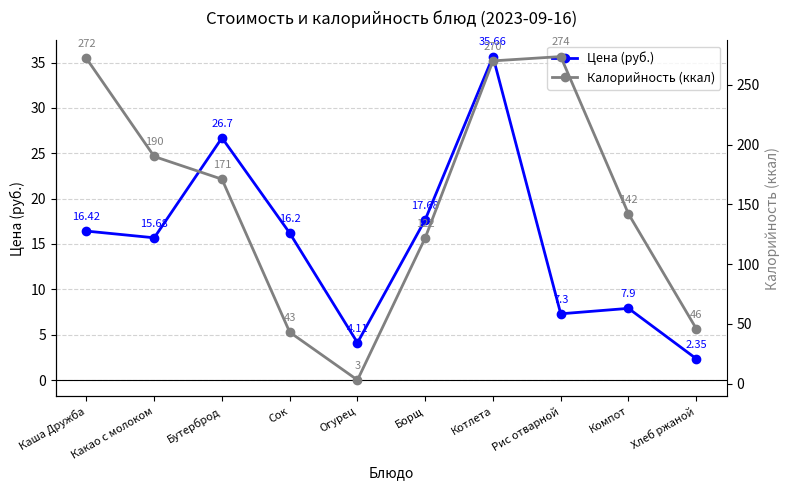

Reading left to right, list all the values displayed in this chart.

Цена (руб.): 16.4	15.7	26.7	16.2	4.1	17.7	35.7	7.3	7.9	2.4
Калорийность (ккал): 272.0	190.0	171.0	43.0	3.0	122.0	270.0	273.6	142.0	46.0